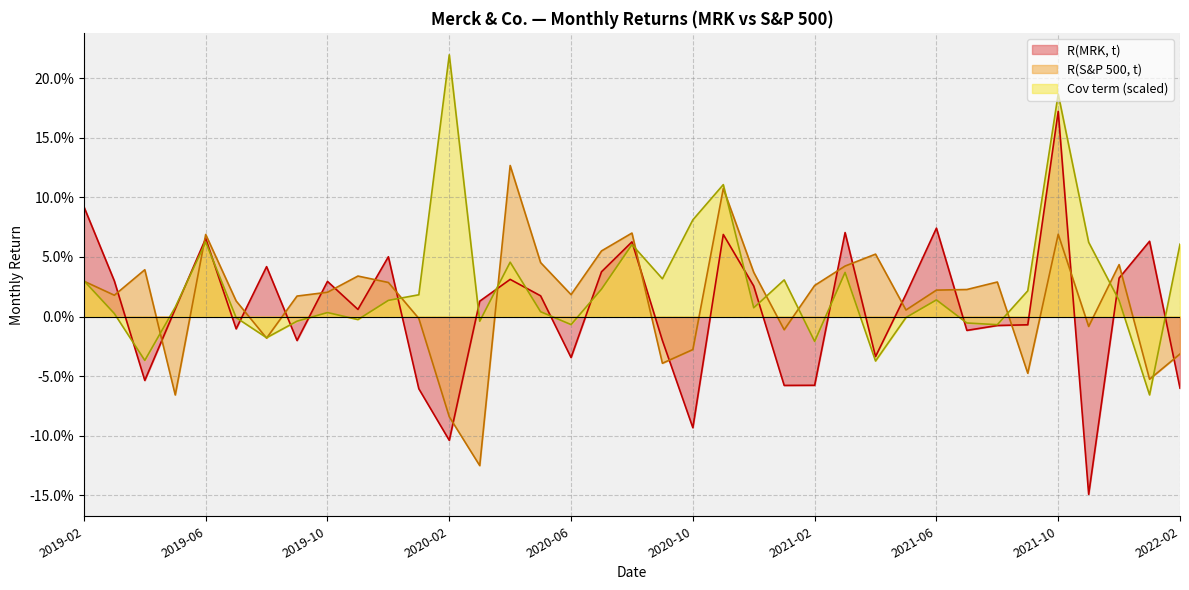

Reading right to left, transcribe all the data shown in this chart.

R(MRK, t): 2022-02=-0.1	2022-01=0.1	2021-12=0.0	2021-11=-0.1	2021-10=0.2	2021-09=-0.0	2021-08=-0.0	2021-07=-0.0	2021-06=0.1	2021-05=0.0	2021-04=-0.0	2021-03=0.1	2021-02=-0.1	2021-01=-0.1	2020-12=0.0	2020-11=0.1	2020-10=-0.1	2020-09=-0.0	2020-08=0.1	2020-07=0.0	2020-06=-0.0	2020-05=0.0	2020-04=0.0	2020-03=0.0	2020-02=-0.1	2020-01=-0.1	2019-12=0.1	2019-11=0.0	2019-10=0.0	2019-09=-0.0	2019-08=0.0	2019-07=-0.0	2019-06=0.1	2019-05=0.0	2019-04=-0.1	2019-03=0.0	2019-02=0.1
R(S&P 500, t): 2022-02=-0.0	2022-01=-0.1	2021-12=0.0	2021-11=-0.0	2021-10=0.1	2021-09=-0.0	2021-08=0.0	2021-07=0.0	2021-06=0.0	2021-05=0.0	2021-04=0.1	2021-03=0.0	2021-02=0.0	2021-01=-0.0	2020-12=0.0	2020-11=0.1	2020-10=-0.0	2020-09=-0.0	2020-08=0.1	2020-07=0.1	2020-06=0.0	2020-05=0.0	2020-04=0.1	2020-03=-0.1	2020-02=-0.1	2020-01=-0.0	2019-12=0.0	2019-11=0.0	2019-10=0.0	2019-09=0.0	2019-08=-0.0	2019-07=0.0	2019-06=0.1	2019-05=-0.1	2019-04=0.0	2019-03=0.0	2019-02=0.0
Cov term: 2022-02=0.1	2022-01=-0.1	2021-12=0.0	2021-11=0.1	2021-10=0.2	2021-09=0.0	2021-08=-0.0	2021-07=-0.0	2021-06=0.0	2021-05=-0.0	2021-04=-0.0	2021-03=0.0	2021-02=-0.0	2021-01=0.0	2020-12=0.0	2020-11=0.1	2020-10=0.1	2020-09=0.0	2020-08=0.1	2020-07=0.0	2020-06=-0.0	2020-05=0.0	2020-04=0.0	2020-03=-0.0	2020-02=0.2	2020-01=0.0	2019-12=0.0	2019-11=-0.0	2019-10=0.0	2019-09=-0.0	2019-08=-0.0	2019-07=-0.0	2019-06=0.1	2019-05=0.0	2019-04=-0.0	2019-03=0.0	2019-02=0.0